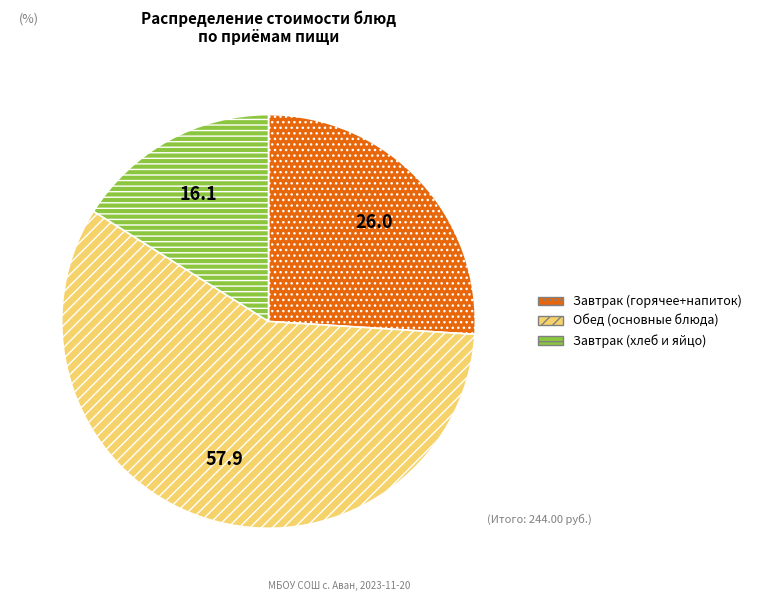

What is the ratio of the value at Завтрак (хлеб и яйцо) to the value at Обед (основные блюда)?

0.3